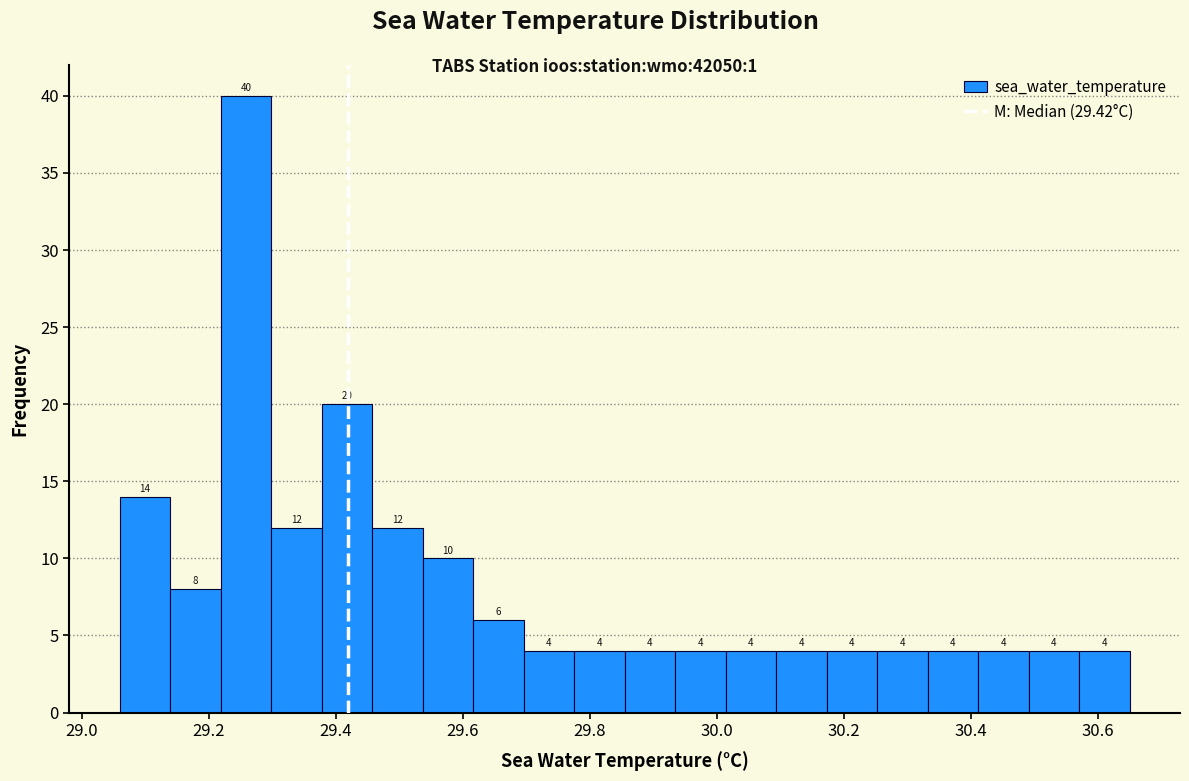

Around what value on the x-axis is the tallest bar? Give the approximate position of its centre, as read against the axis.

29.26